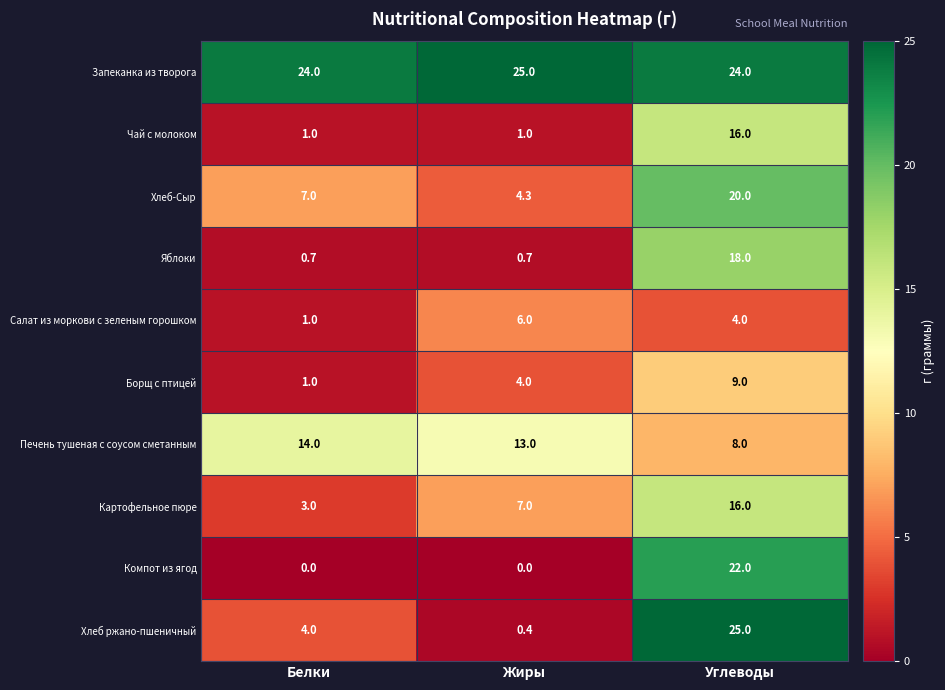

How many values in the Картофельное пюре series are below 7?

1